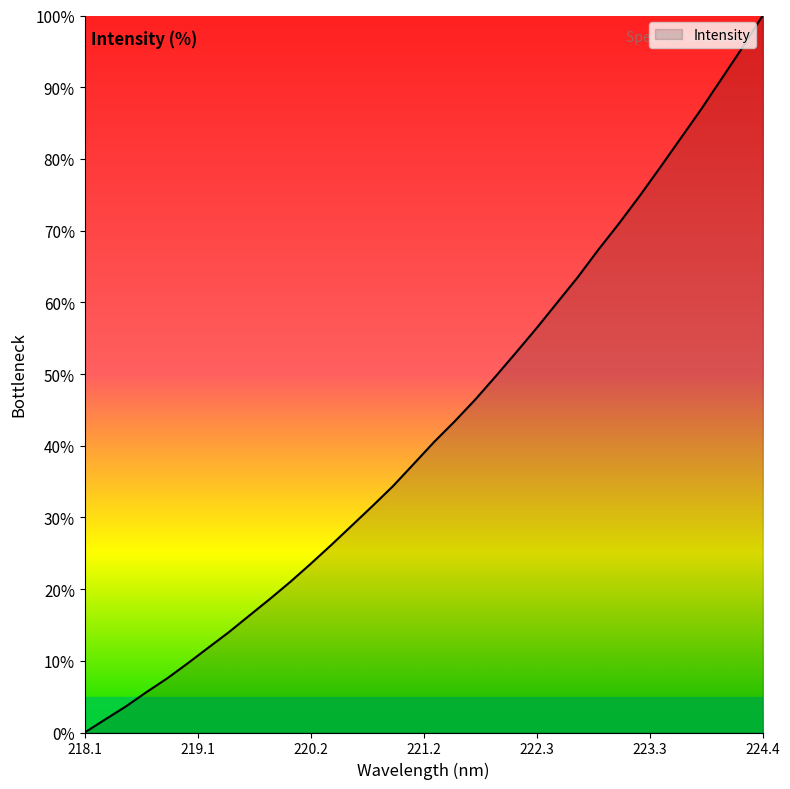

What is the maximum value shown in the chart?

100.0